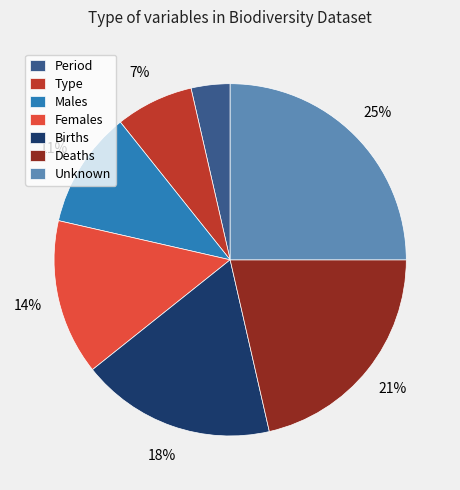

Which has a higher value, Females or Period?

Females